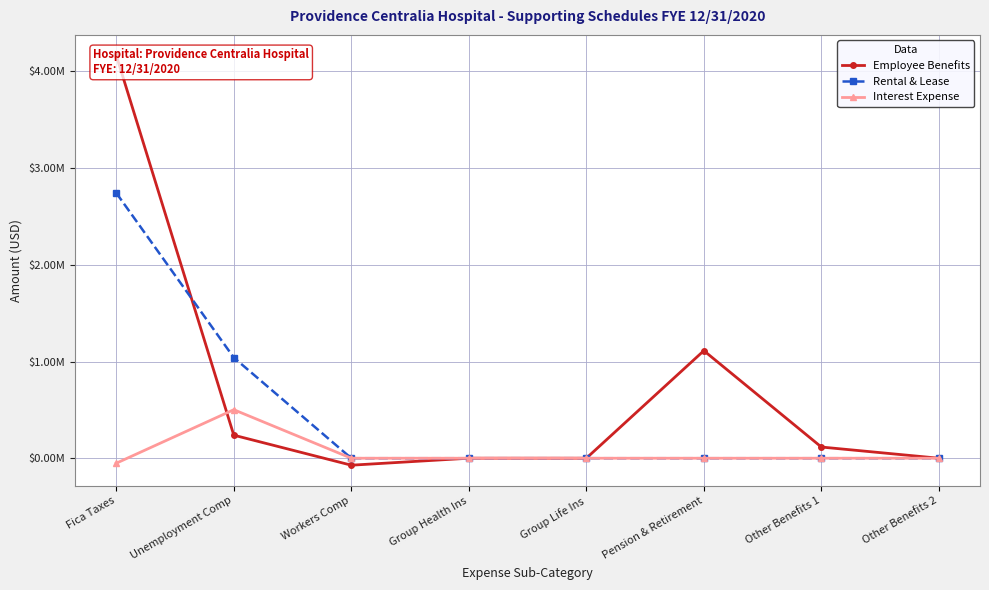

What is the sum of all Rental & Lease values?

3783052.5